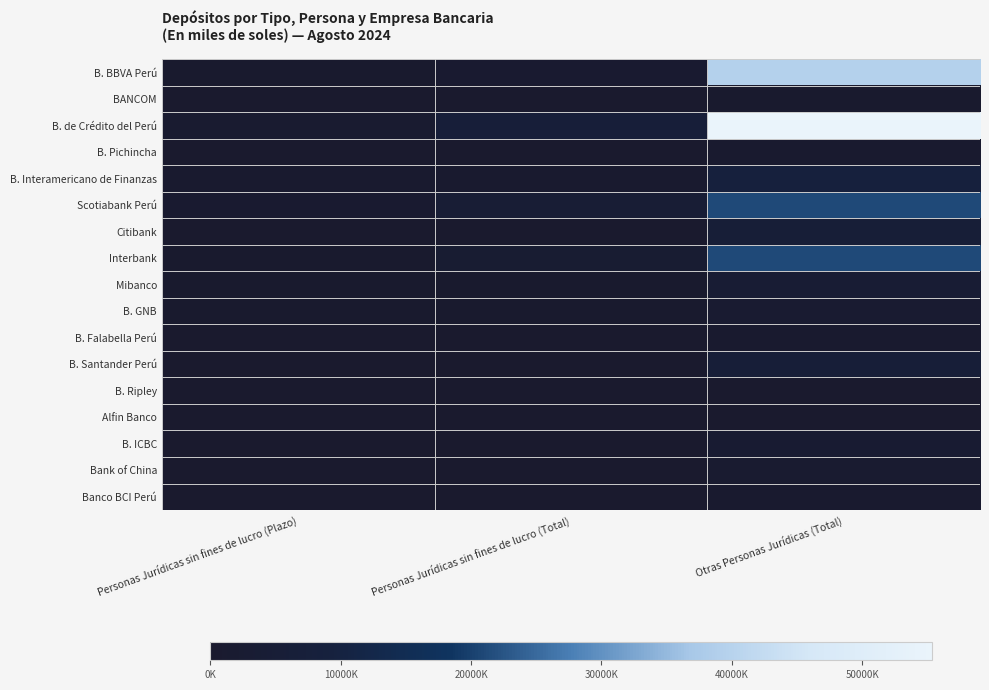

What is the difference between the highest and lowest values at Personas Jurídicas sin fines de lucro (Total)?

6673768.9